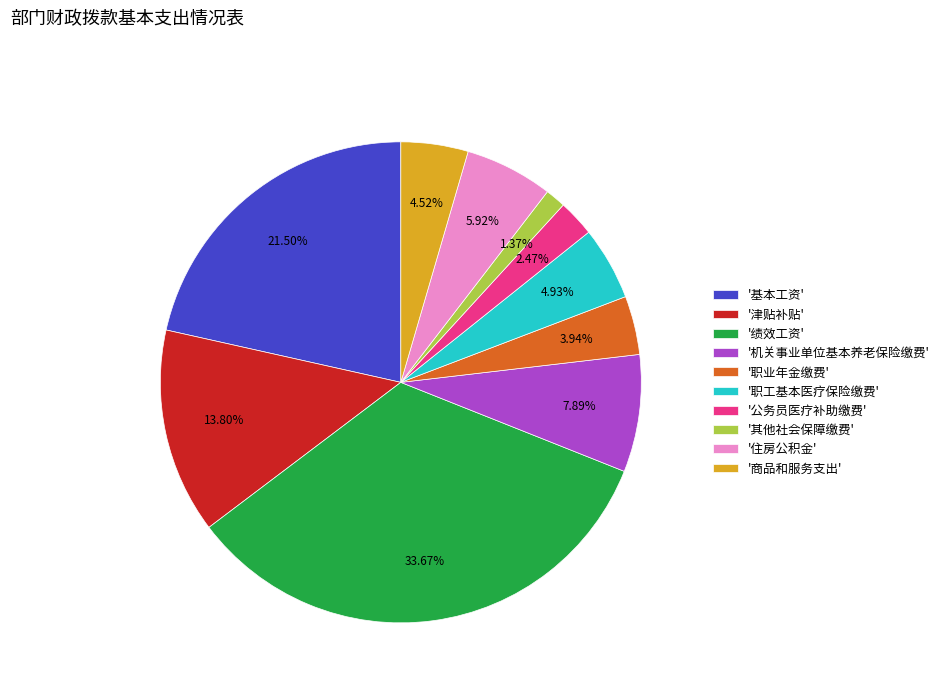

Is there a majority slice in this chart?

No